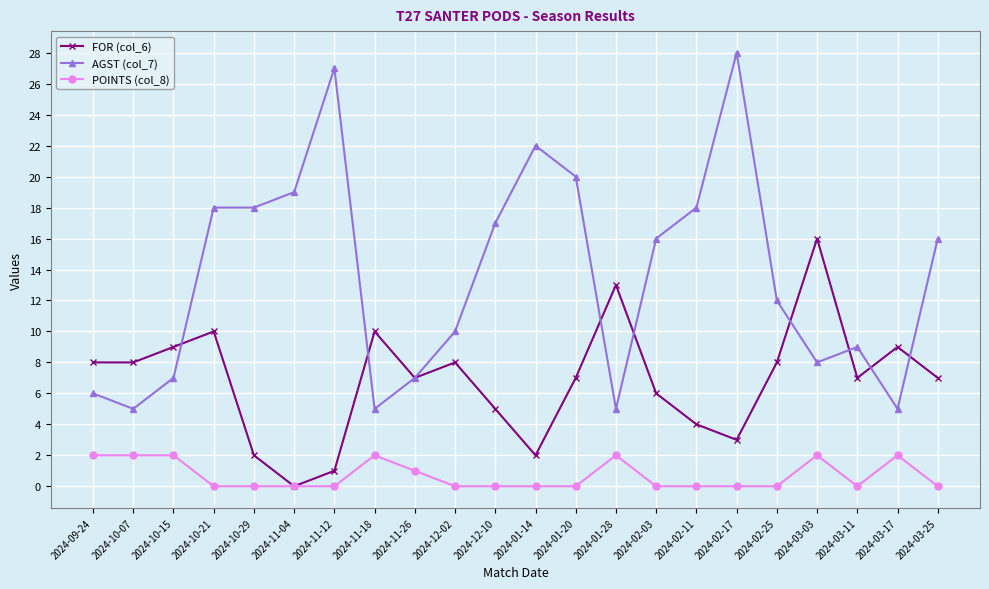

Which category has the lowest value in the FOR (col_6) series?

2024-11-04